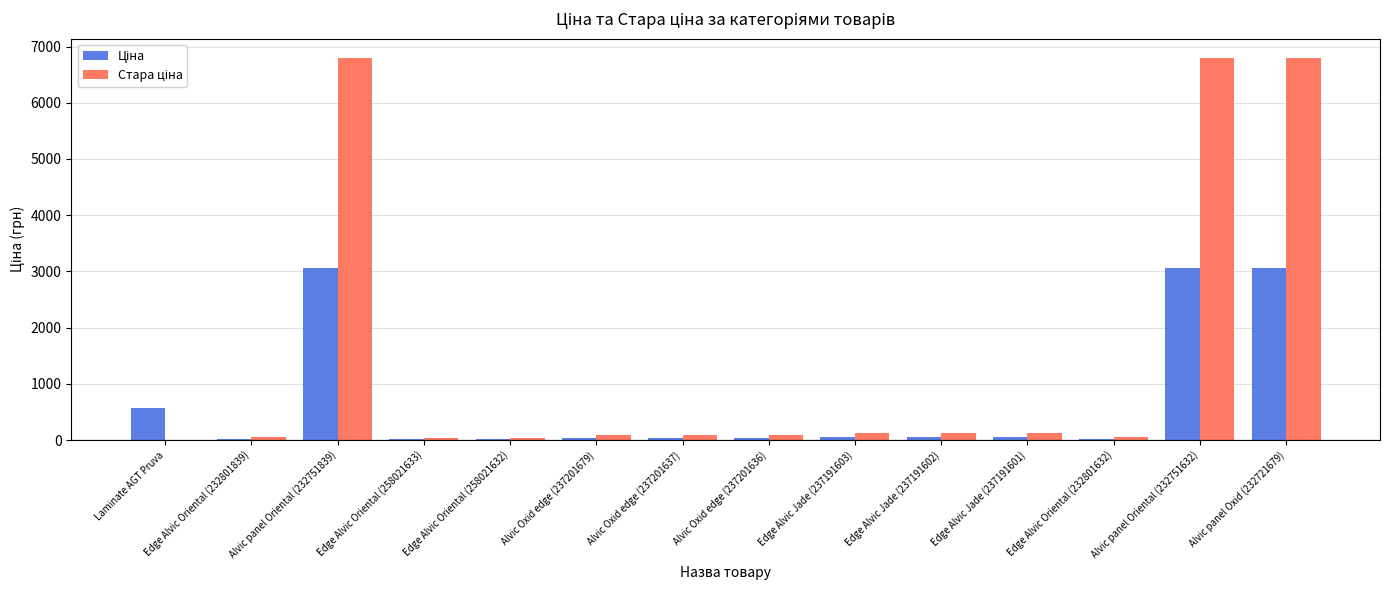

Are the bars horizontal?

No